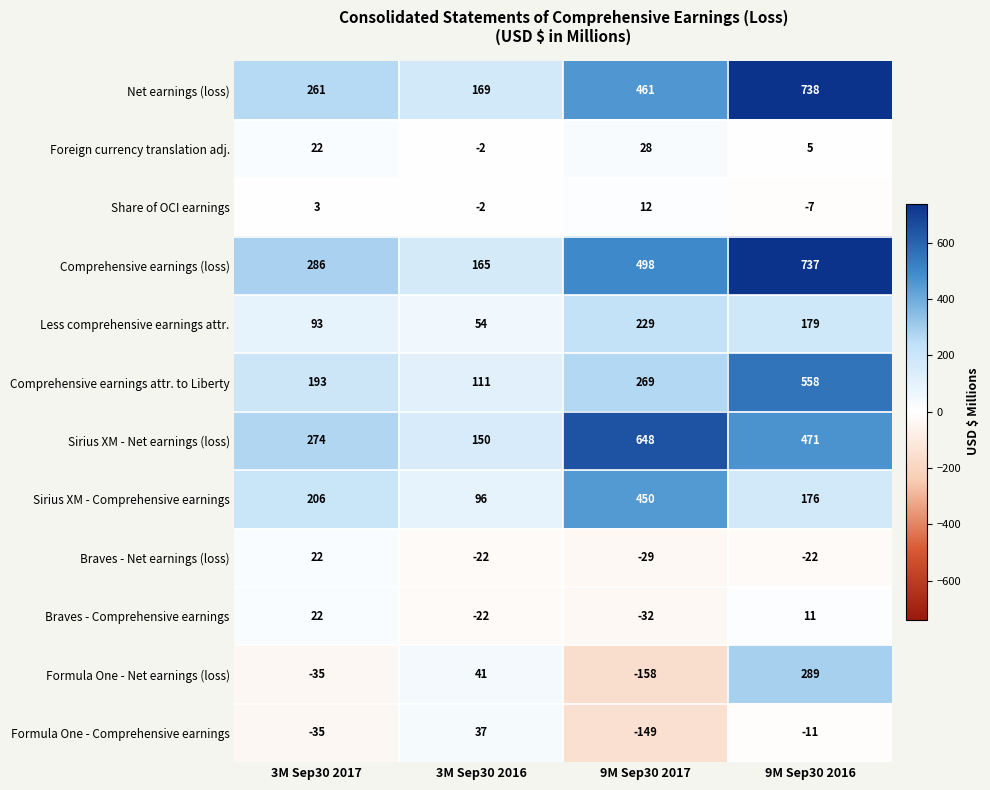

Rank the categories by Foreign currency translation adj. value from highest to lowest.

9M Sep30 2017, 3M Sep30 2017, 9M Sep30 2016, 3M Sep30 2016